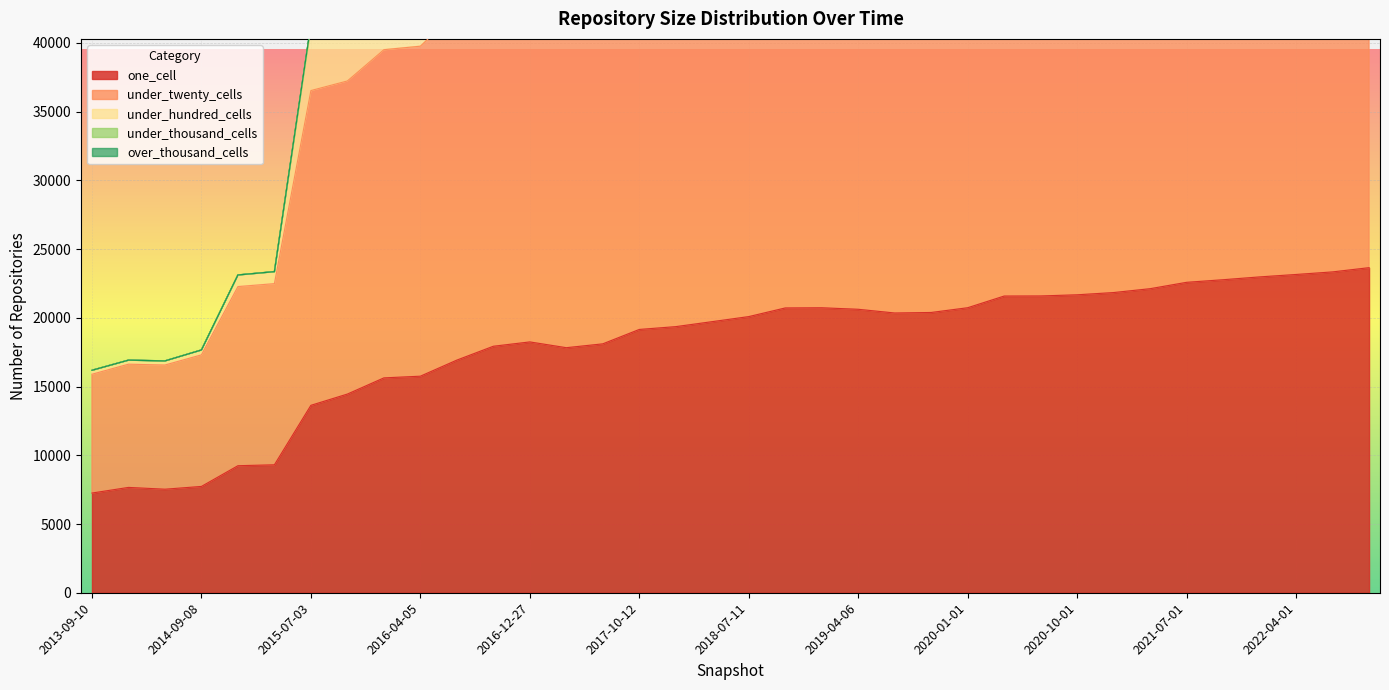

The value of one_cell at 2015-07-03 is 13632. True or false?

True